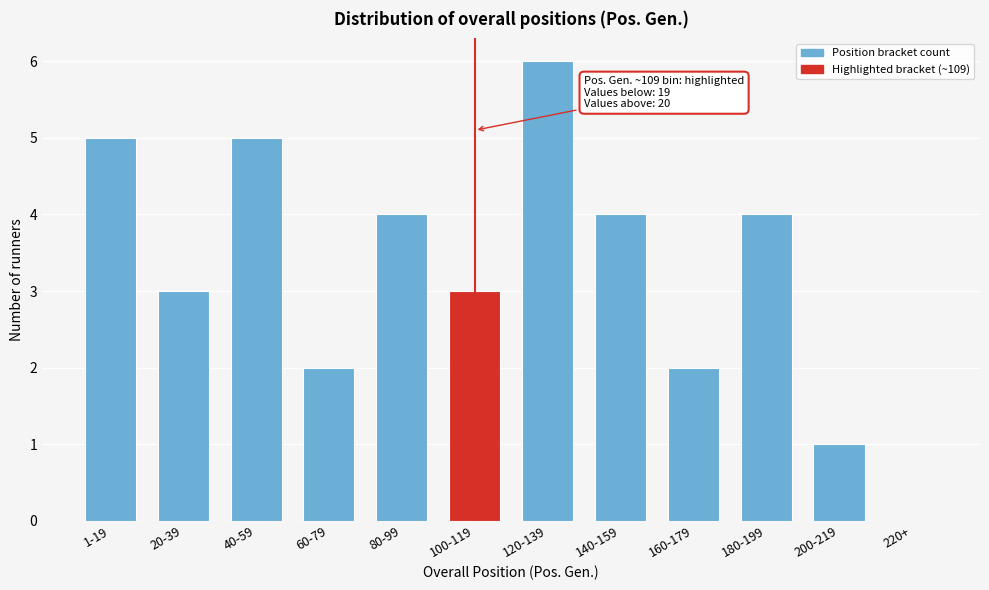

Reading left to right, what are all the values shown in this chart?

1-19=5	20-39=3	40-59=5	60-79=2	80-99=4	100-119=3	120-139=6	140-159=4	160-179=2	180-199=4	200-219=1	220+=0